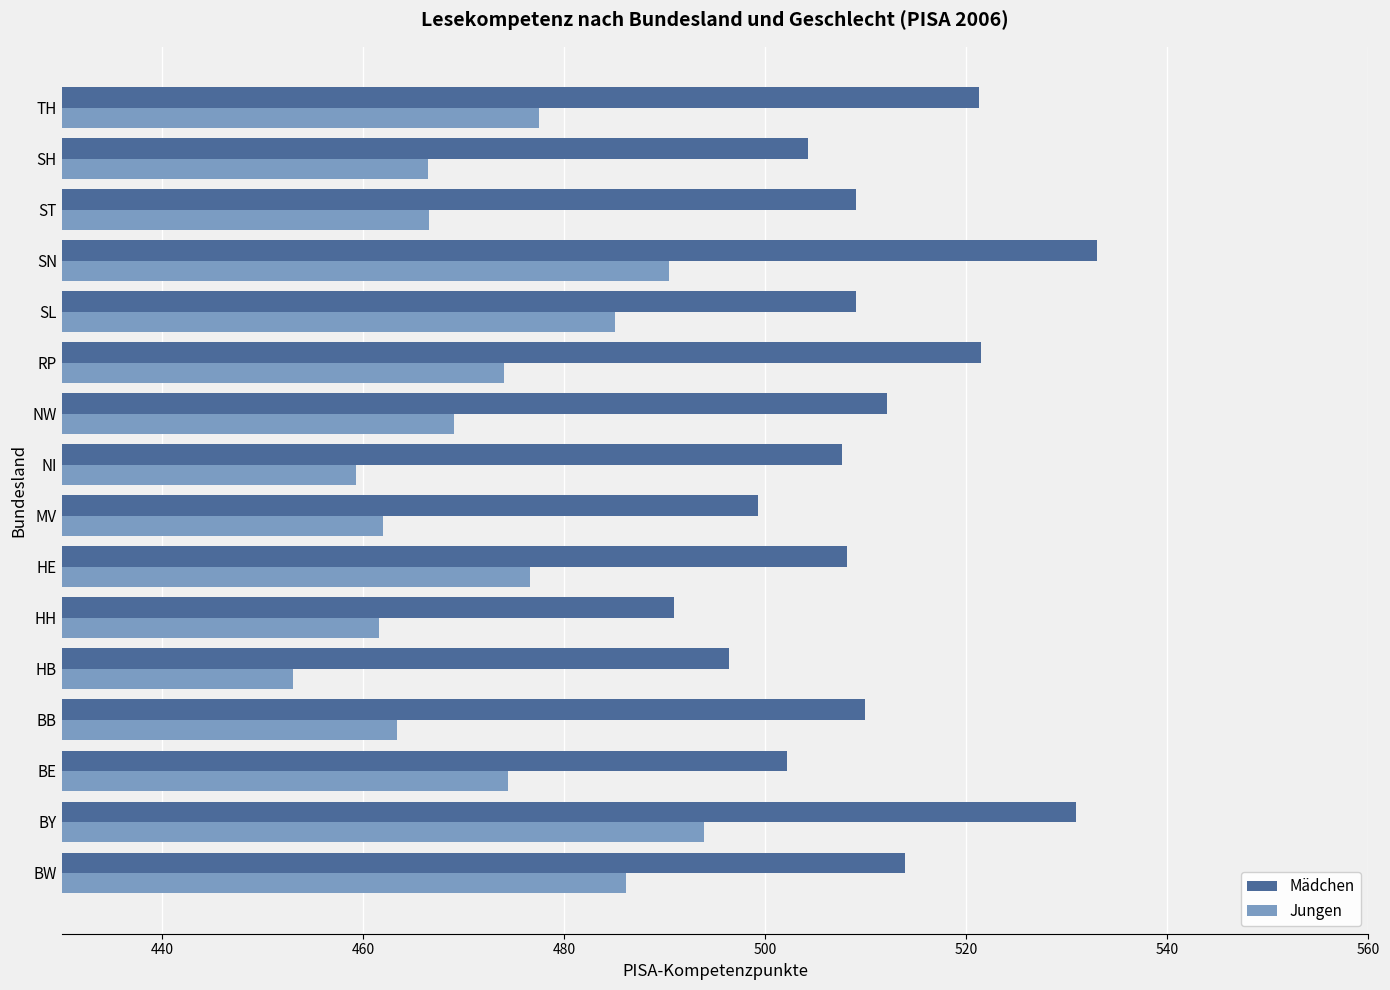

How many series are shown in this chart?

2